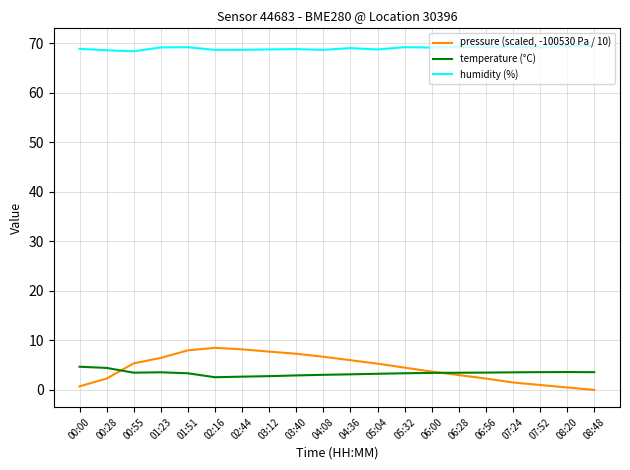

Rank the series by their maximum value, from highest to lowest.

humidity (%), pressure (scaled, -100530 Pa / 10), temperature (°C)